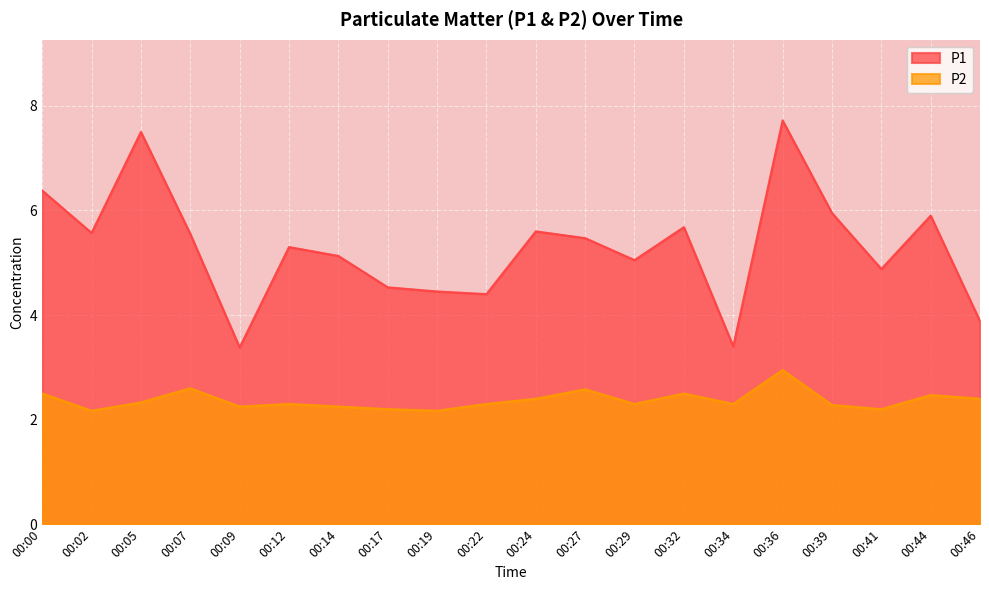

True or false: P2 has a value of 2.3 at 00:29.

True